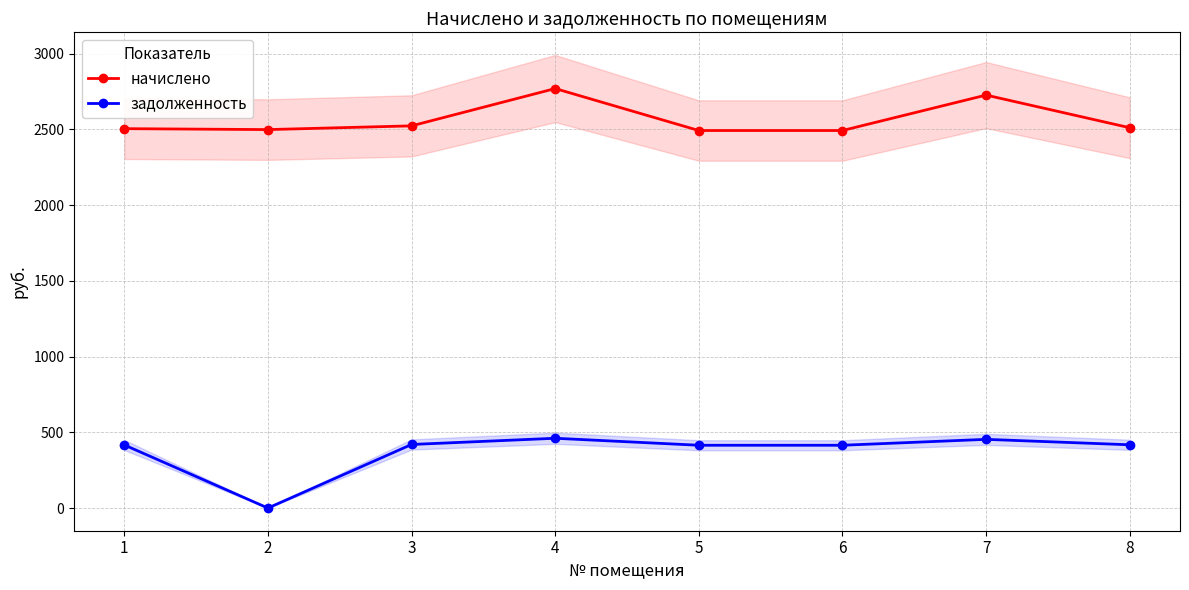

What are all the series names shown in the legend?

начислено, задолженность